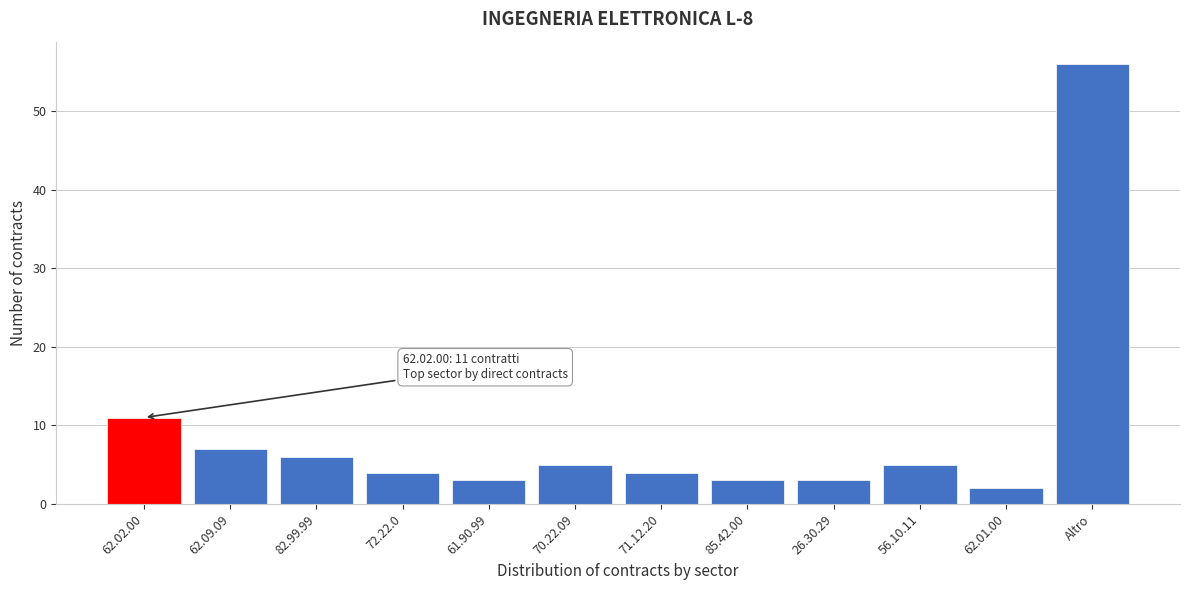

Reading left to right, what are all the values shown in this chart?

62.02.00=11	62.09.09=7	82.99.99=6	72.22.0=4	61.90.99=3	70.22.09=5	71.12.20=4	85.42.00=3	26.30.29=3	56.10.11=5	62.01.00=2	Altro=56